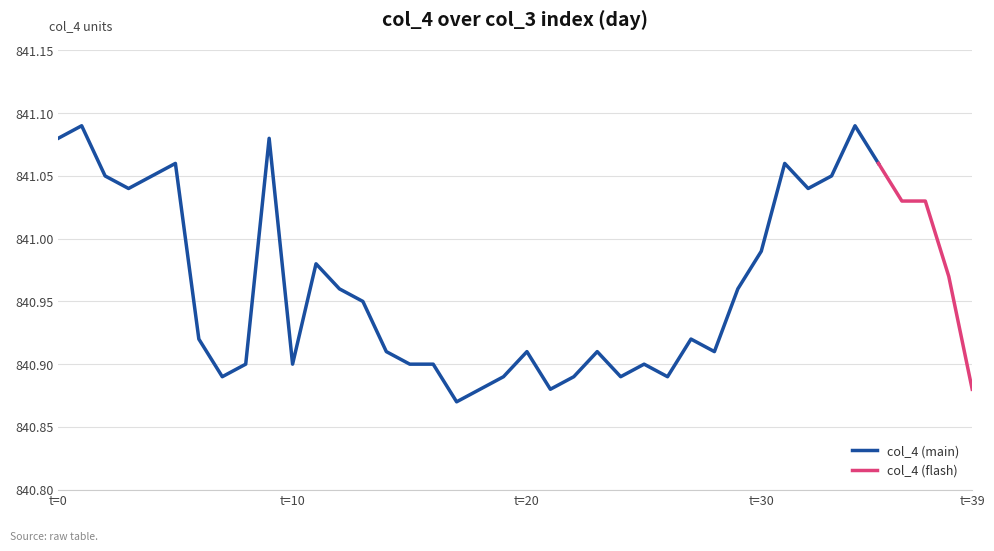

The col_4 (flash) series shows 1388.4 at 25. True or false?

False